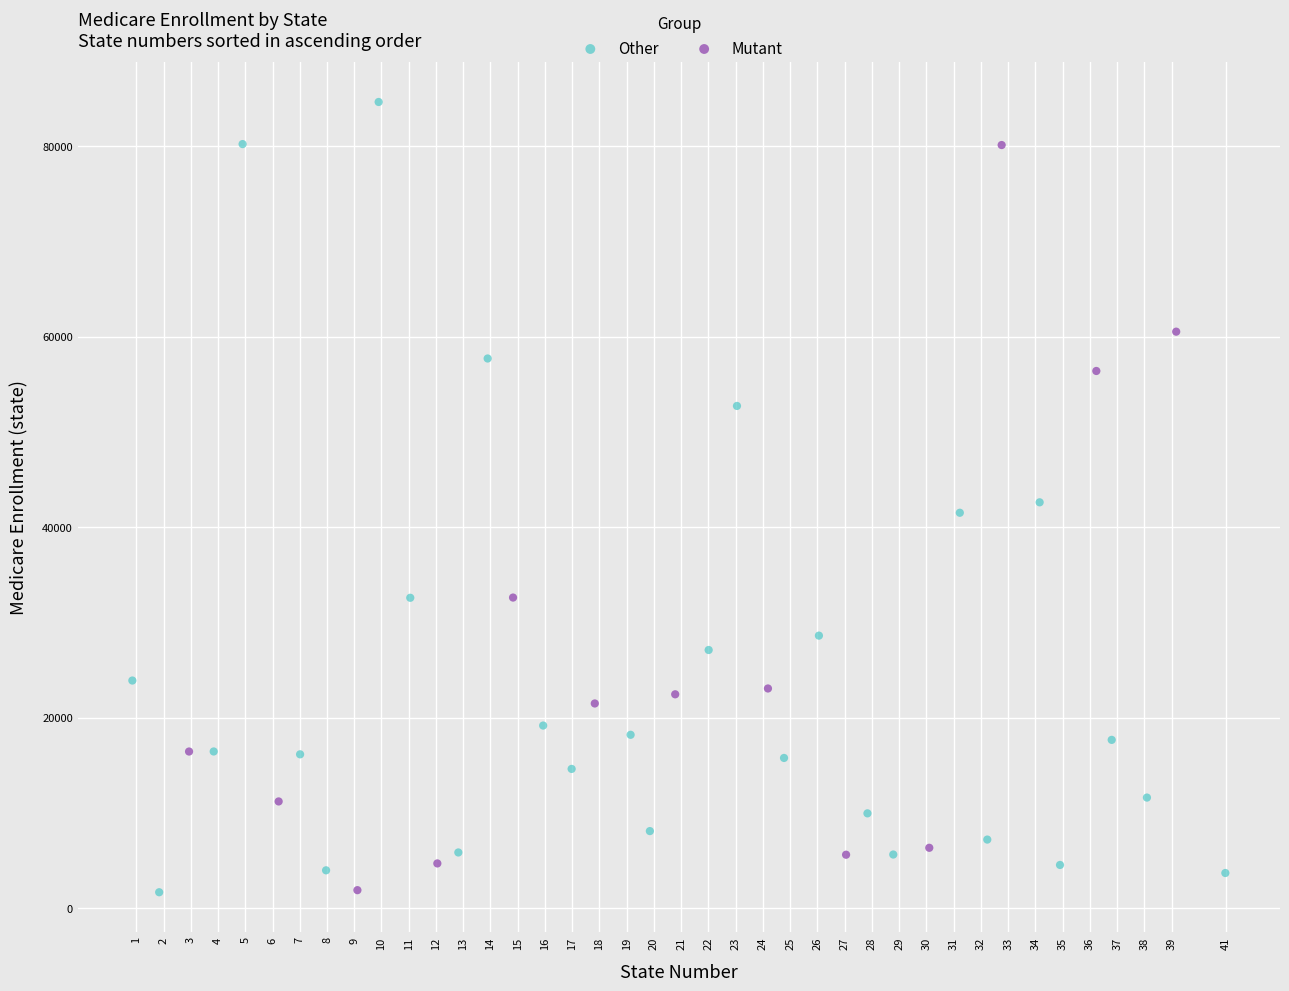

Which series reaches the maximum Y coordinate?

Other